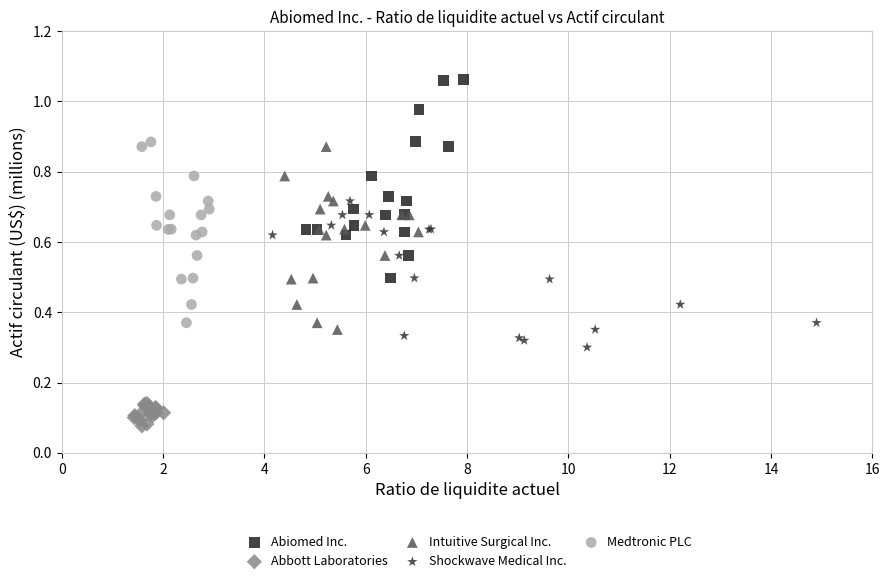

Which series contains the highest Y value?

Abiomed Inc.